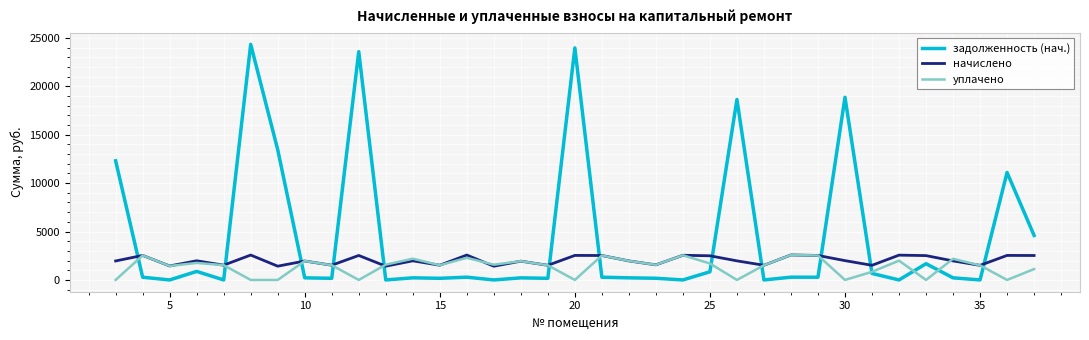

Which series has the largest range (max minus min)?

задолженность (нач.)